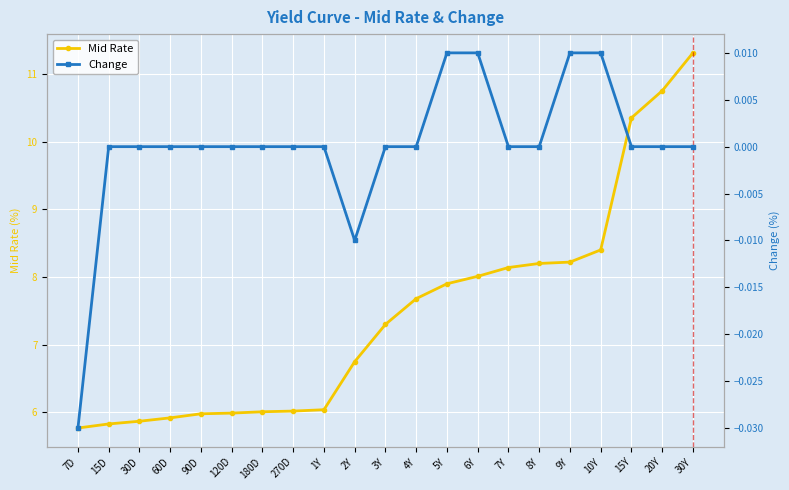

What are all the series names shown in the legend?

Mid Rate, Change